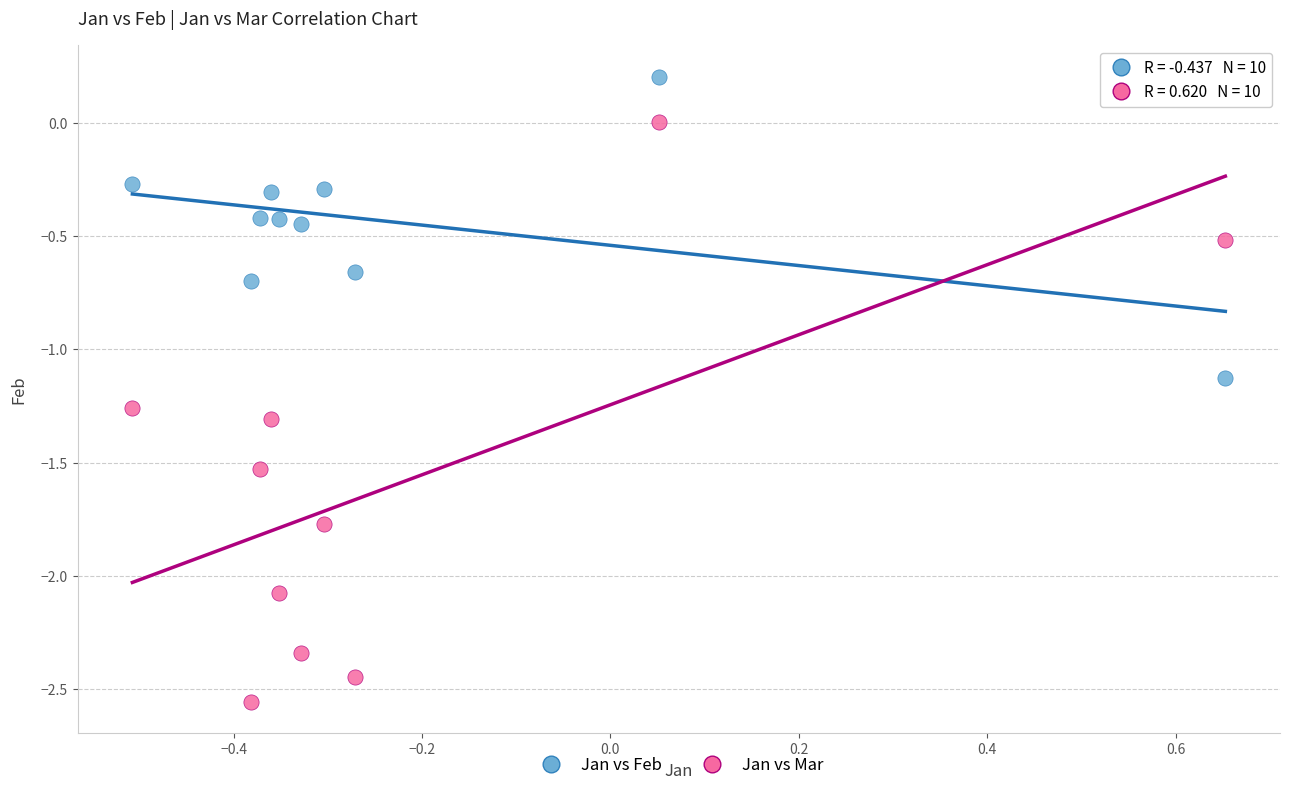

Which series reaches the maximum Y coordinate?

Jan vs Feb